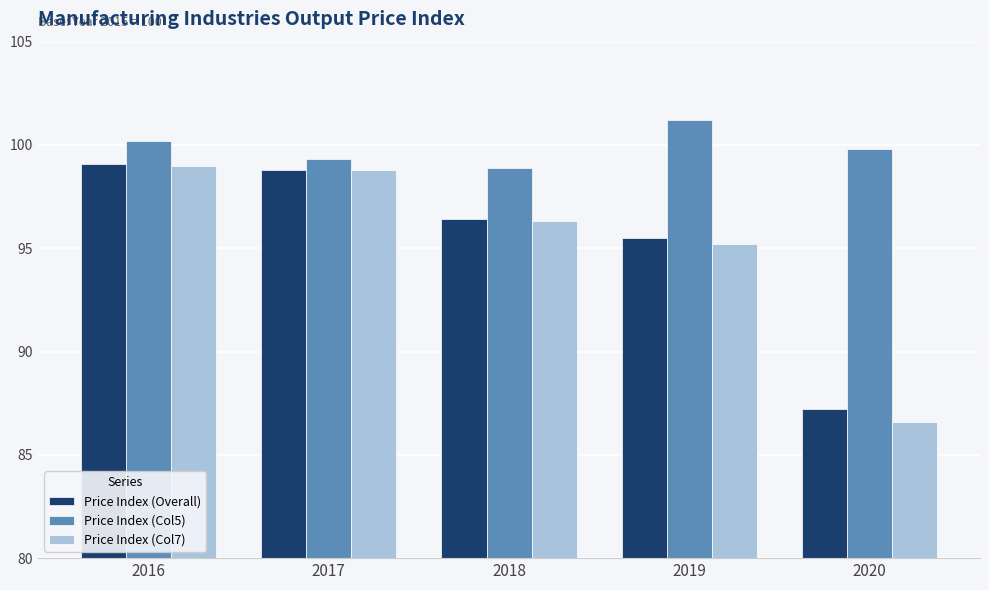

Which category has the lowest value in the Price Index (Col7) series?

2020